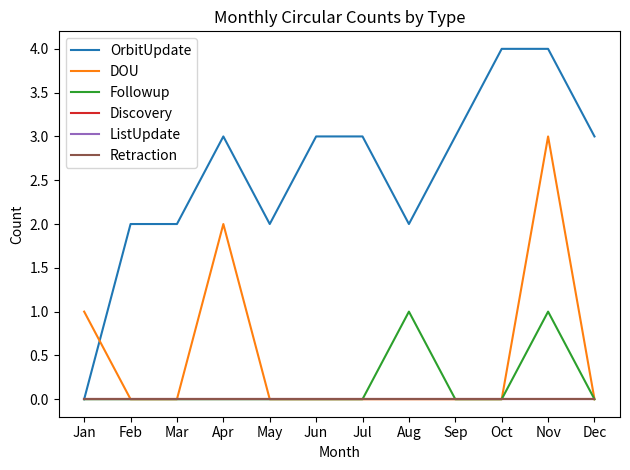

Does the chart display data point markers on the line(s)?

No